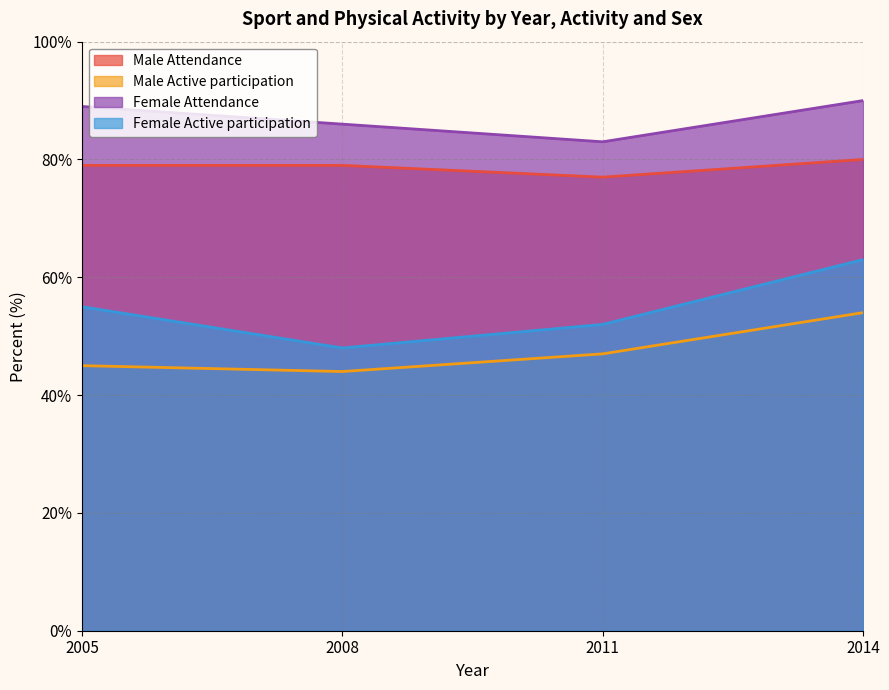

True or false: Female Attendance has a value of 141 at 2008.

False